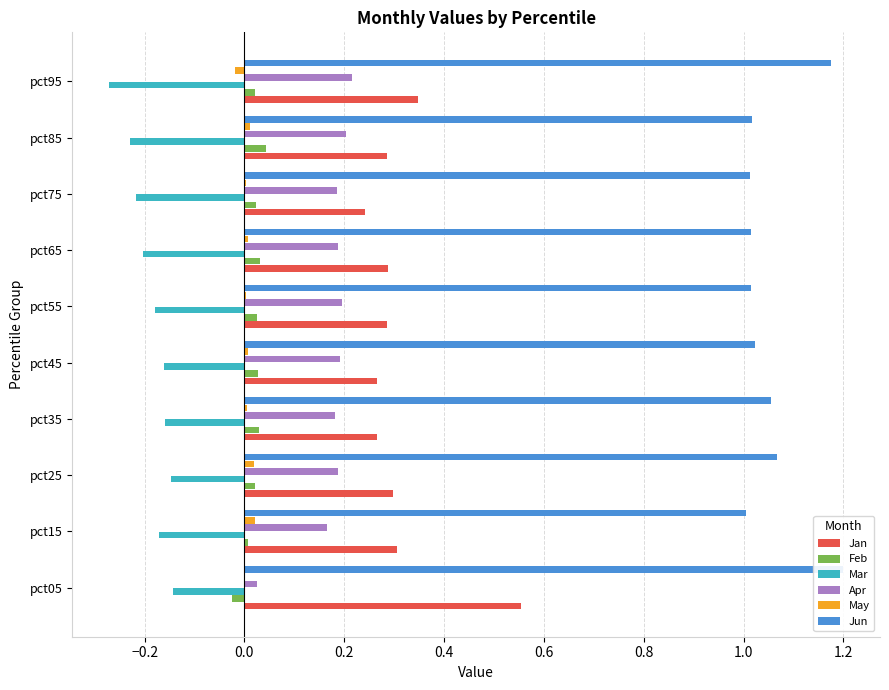

Reading left to right, extract all data points from this chart.

Jan: 0.6	0.3	0.3	0.3	0.3	0.3	0.3	0.2	0.3	0.3
Feb: -0.0	0.0	0.0	0.0	0.0	0.0	0.0	0.0	0.0	0.0
Mar: -0.1	-0.2	-0.1	-0.2	-0.2	-0.2	-0.2	-0.2	-0.2	-0.3
Apr: 0.0	0.2	0.2	0.2	0.2	0.2	0.2	0.2	0.2	0.2
May: -0.0	0.0	0.0	0.0	0.0	0.0	0.0	0.0	0.0	-0.0
Jun: 1.2	1.0	1.1	1.1	1.0	1.0	1.0	1.0	1.0	1.2